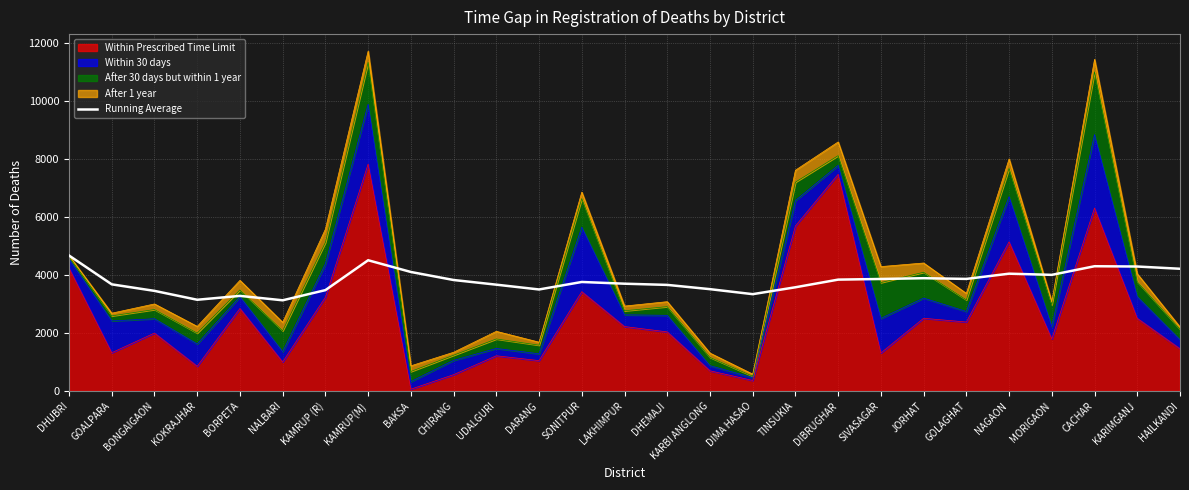

How many lines are shown in the chart?

1